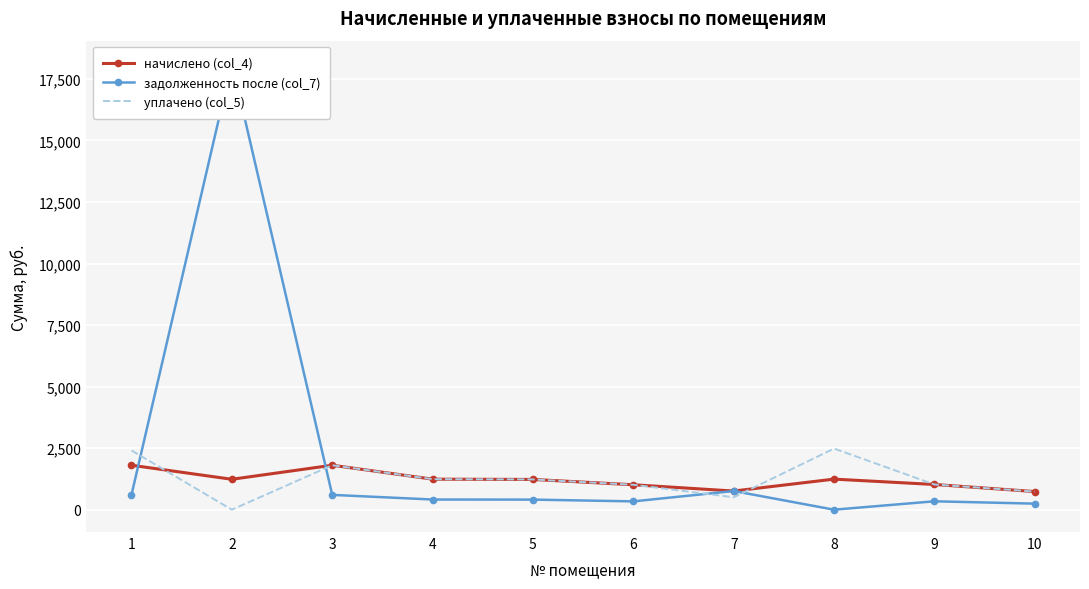

Reading left to right, what are all the values shown in this chart?

начислено (col_4): 1805.8	1235.5	1805.8	1239.8	1229.0	1013.0	758.2	1242.0	1023.8	736.6
задолженность после (col_7): 601.9	18146.9	601.9	413.3	409.7	337.7	758.4	0.0	341.3	245.5
уплачено (col_5): 2407.1	0.0	1805.8	1239.8	1229.0	1013.0	504.6	2484.0	1023.8	736.6